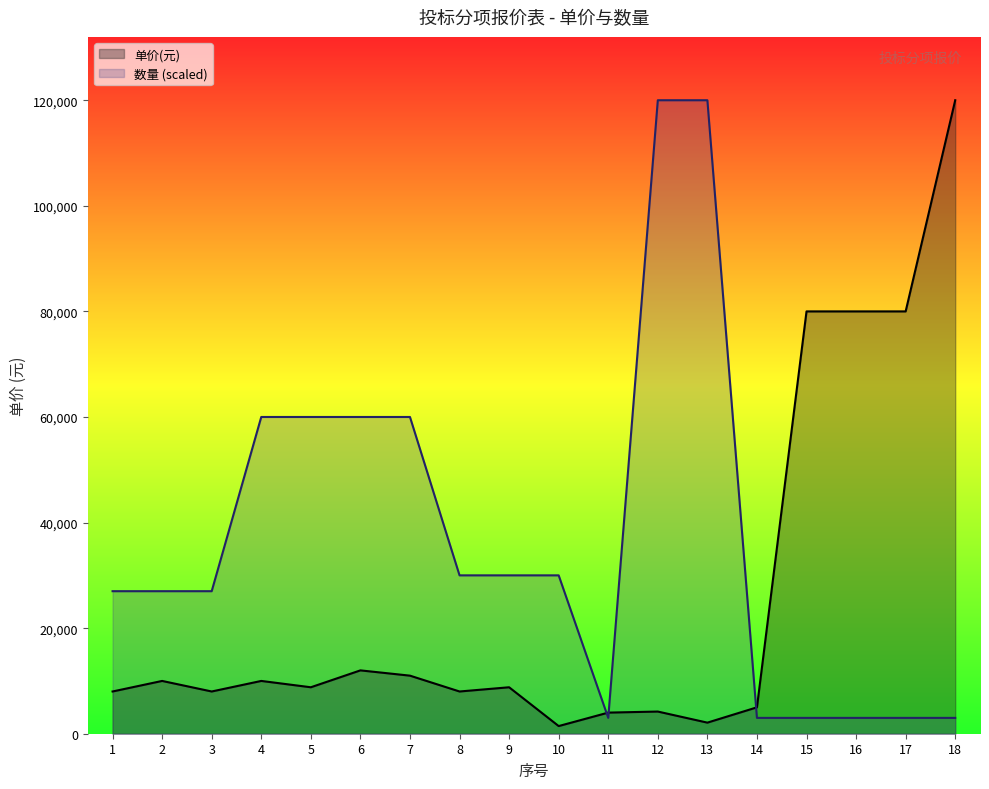

Where is the first local maximum for 单价(元)?

2